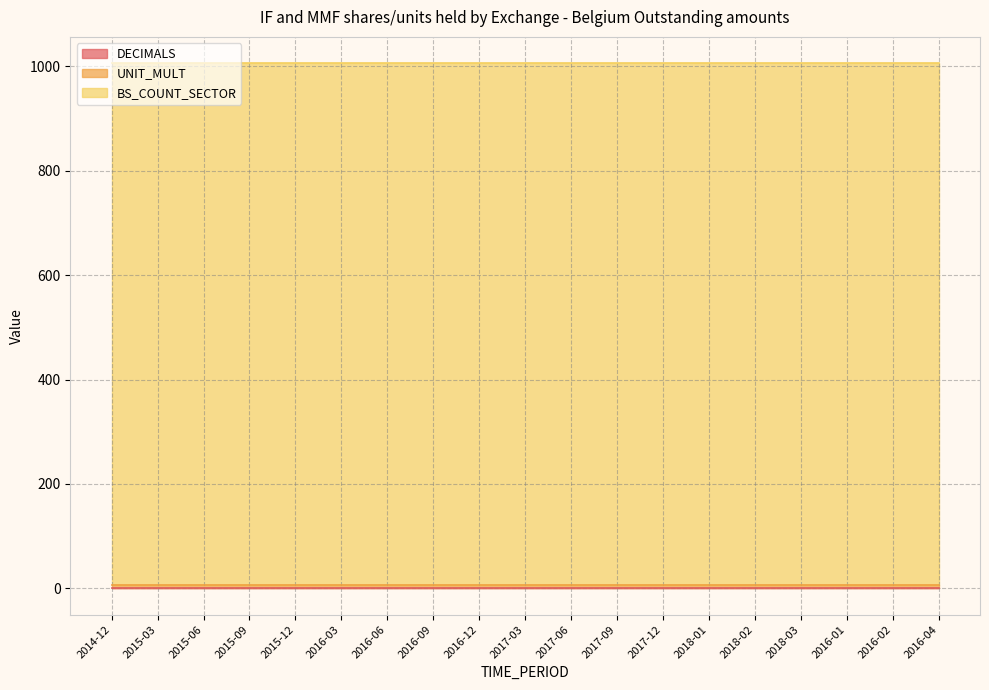

At 2016-09, list the series in order from largest to smallest.

BS_COUNT_SECTOR, UNIT_MULT, DECIMALS